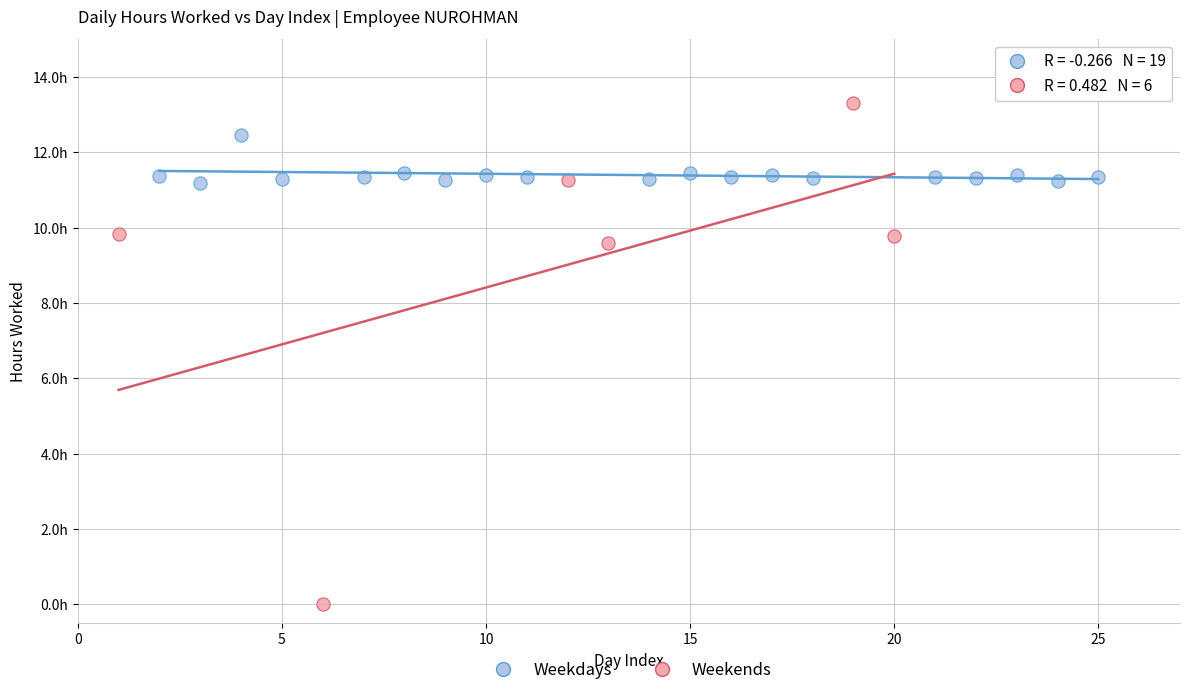

What are all the series names shown in the legend?

Weekdays, Weekends